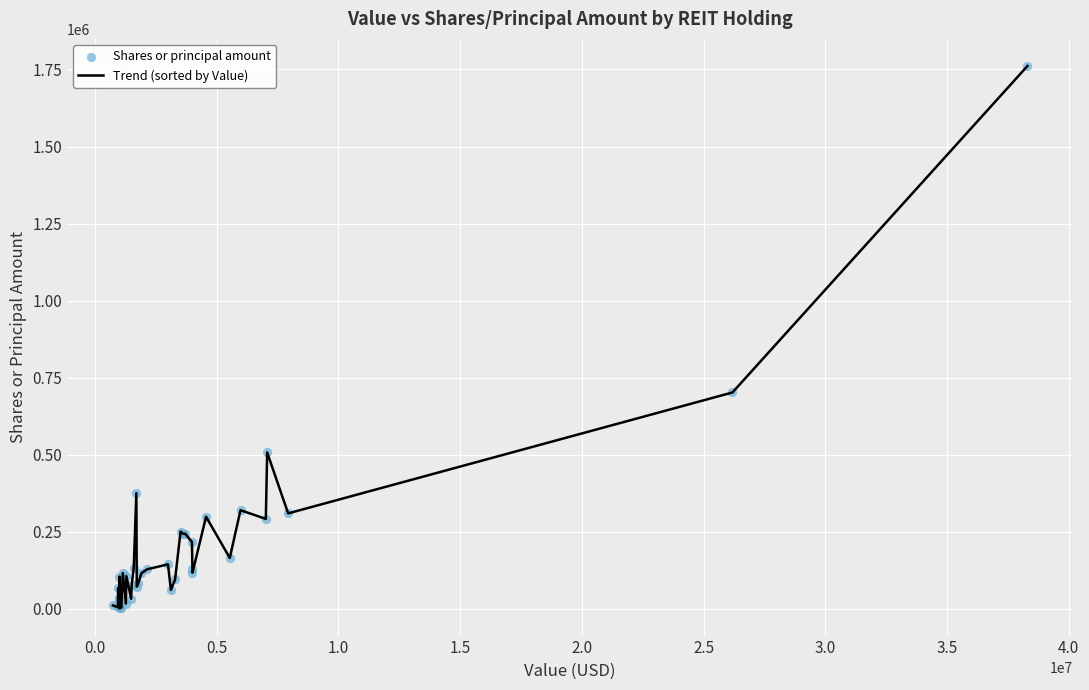

What is the maximum value shown in the chart?

1761190